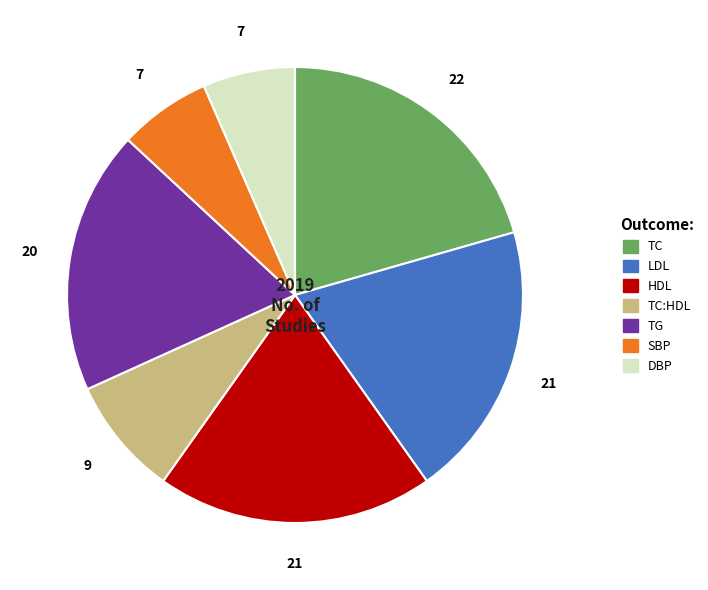

Does any single category account for the majority?

No